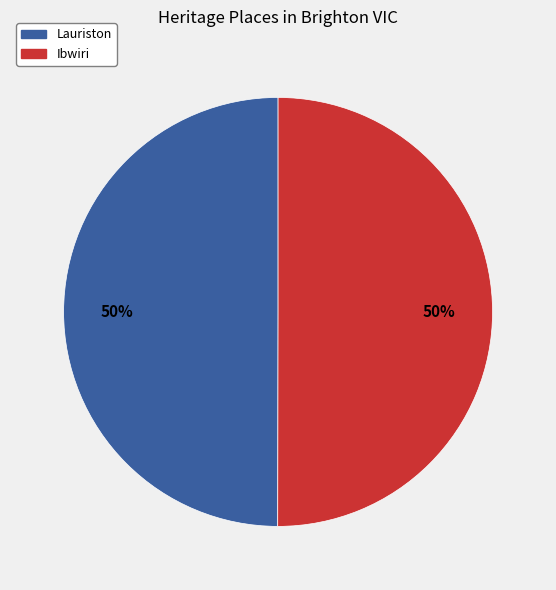

Approximately how many times larger is the value at Ibwiri compared to Lauriston?

1.0